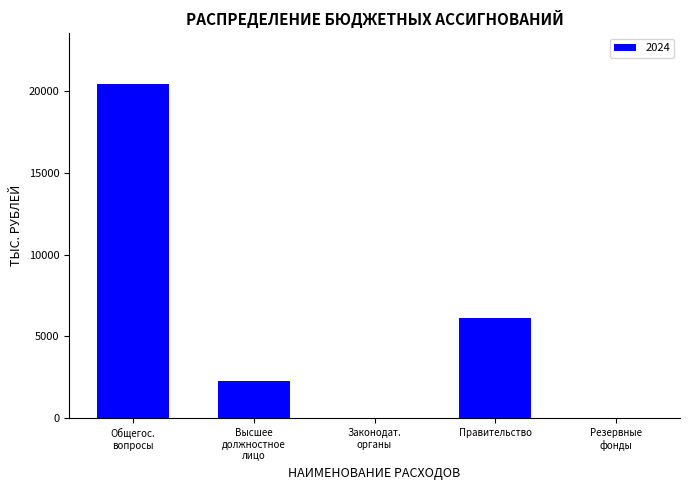

At which label is the value closest to 10223?

Правительство